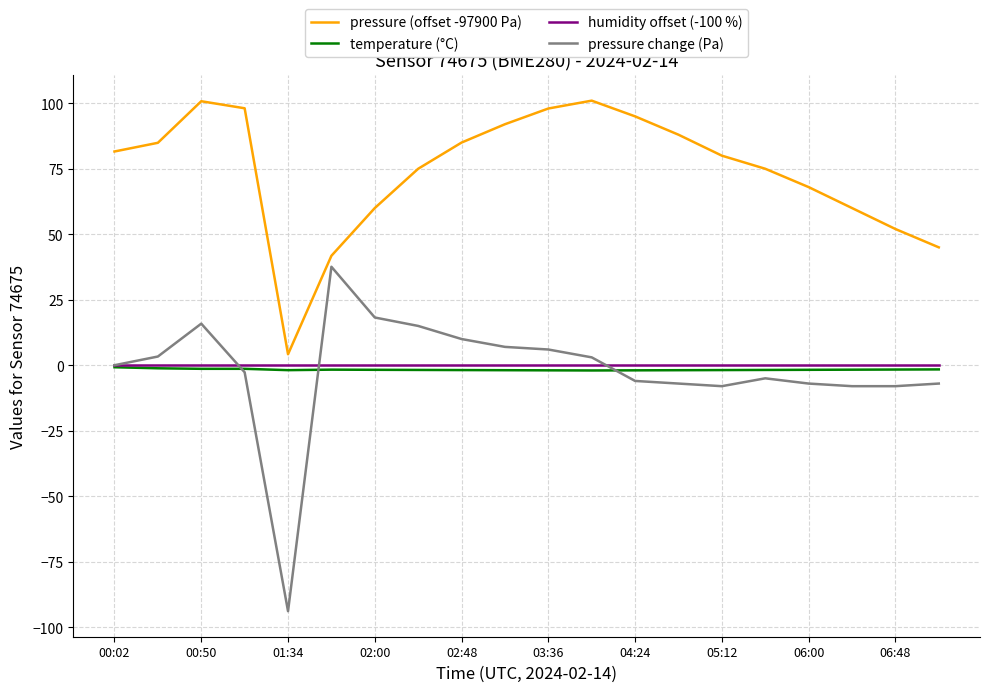

How many series are shown in this chart?

4